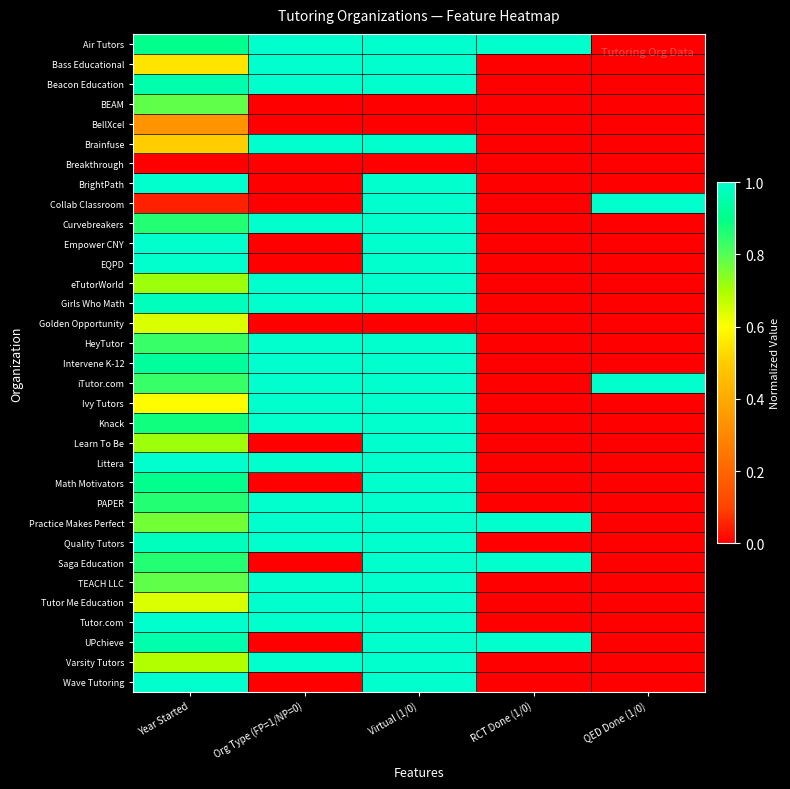

Which label corresponds to the largest value in the chart?

Org Type (FP=1/NP=0)